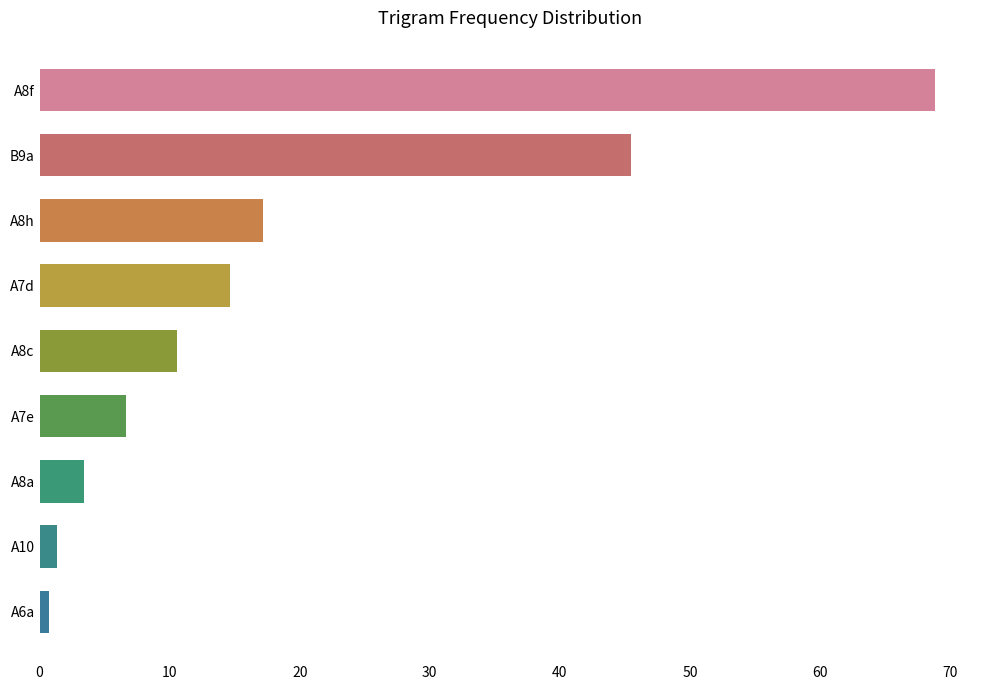

What is the ratio of the value at A8h to the value at B9a?

0.4